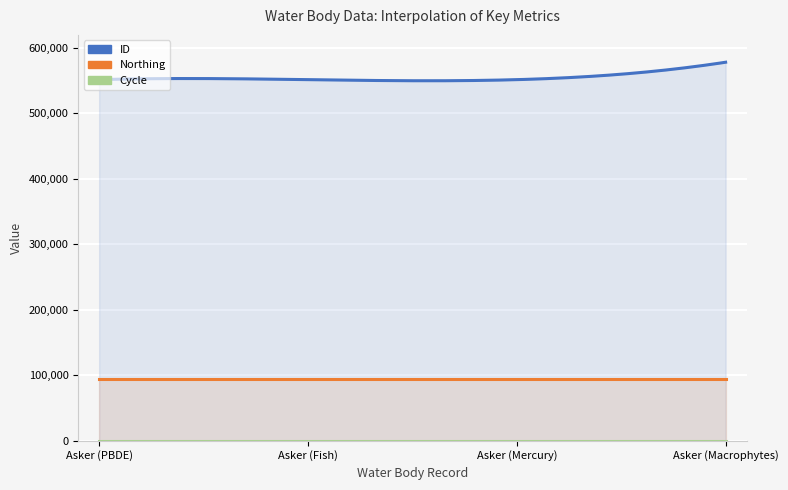

Rank the categories by Northing value from lowest to highest.

Asker (PBDE), Asker (Fish), Asker (Mercury), Asker (Macrophytes)